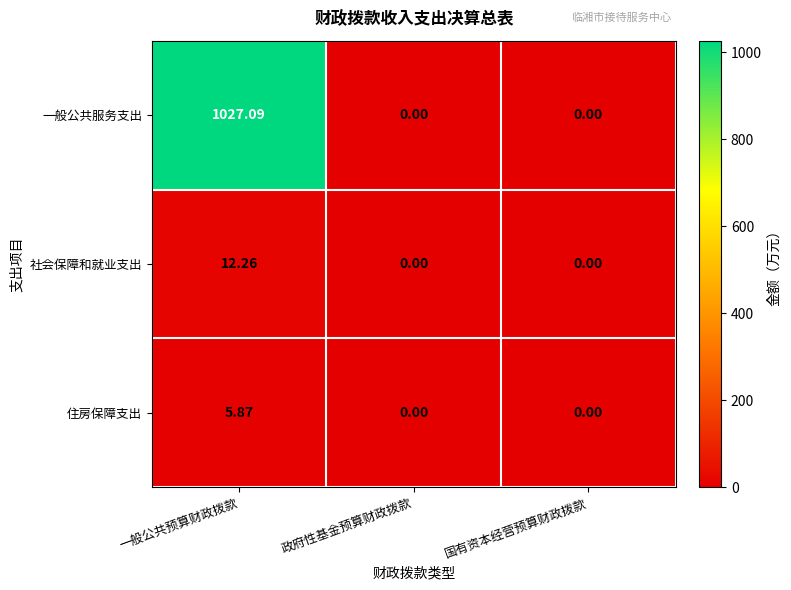

Which series has the largest range (max minus min)?

一般公共服务支出